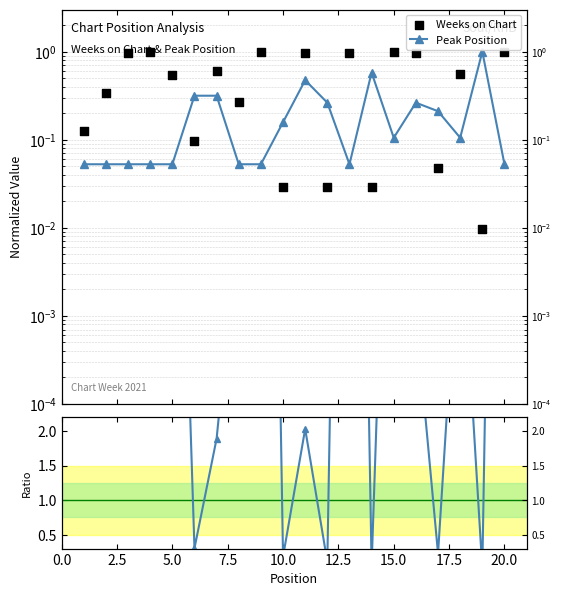

At how many categories does at least one series exceed 13?

5